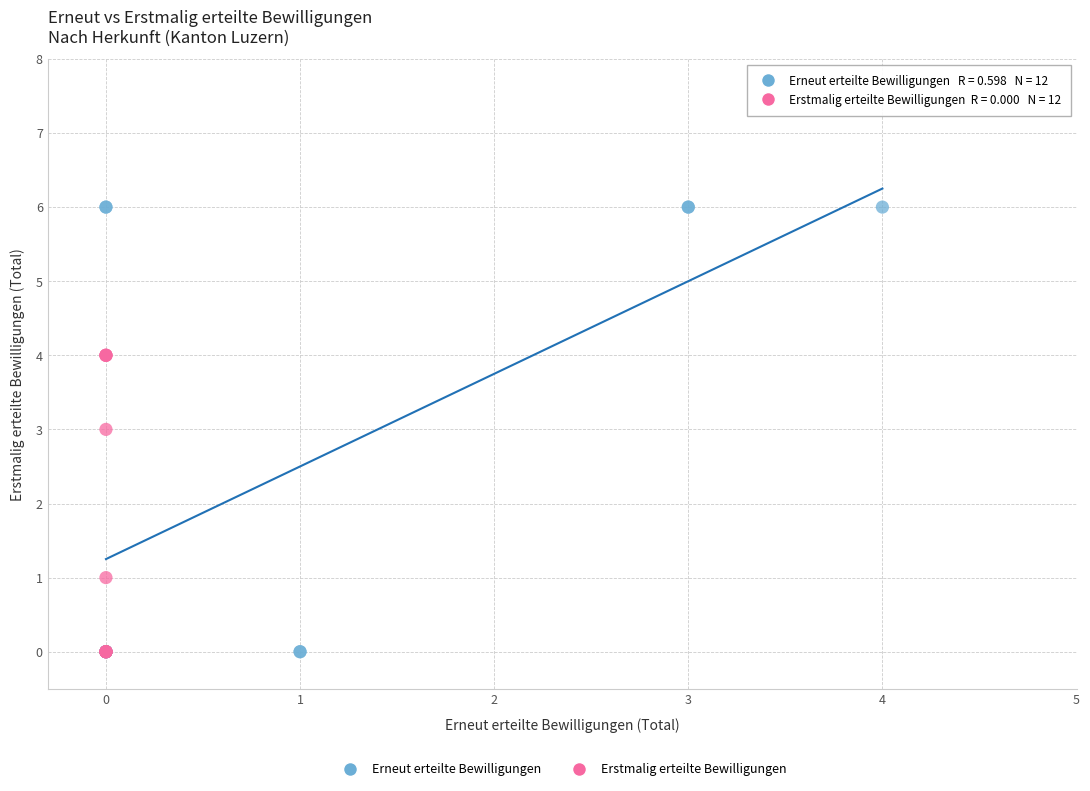

Which series has the largest Y range (max minus min)?

Erneut erteilte Bewilligungen